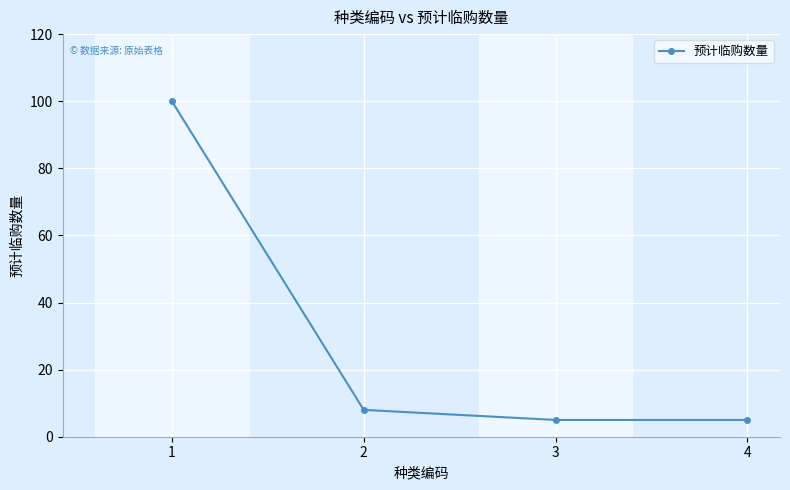

Is it true that the value at 2 is 8?

True